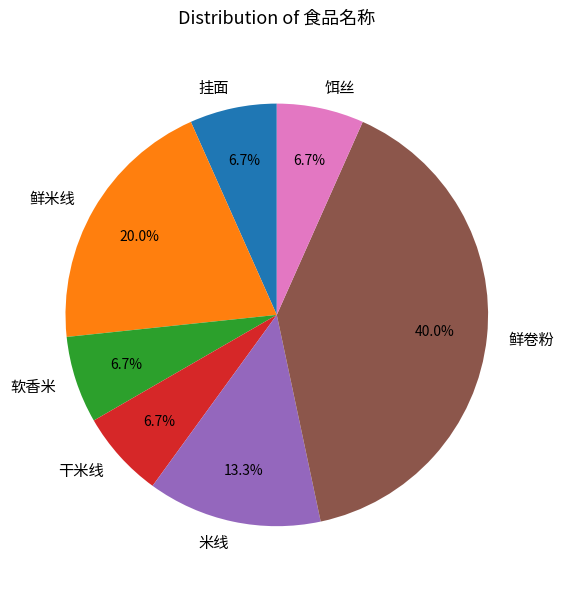

To the nearest percent, what is the average slice percentage?

14%